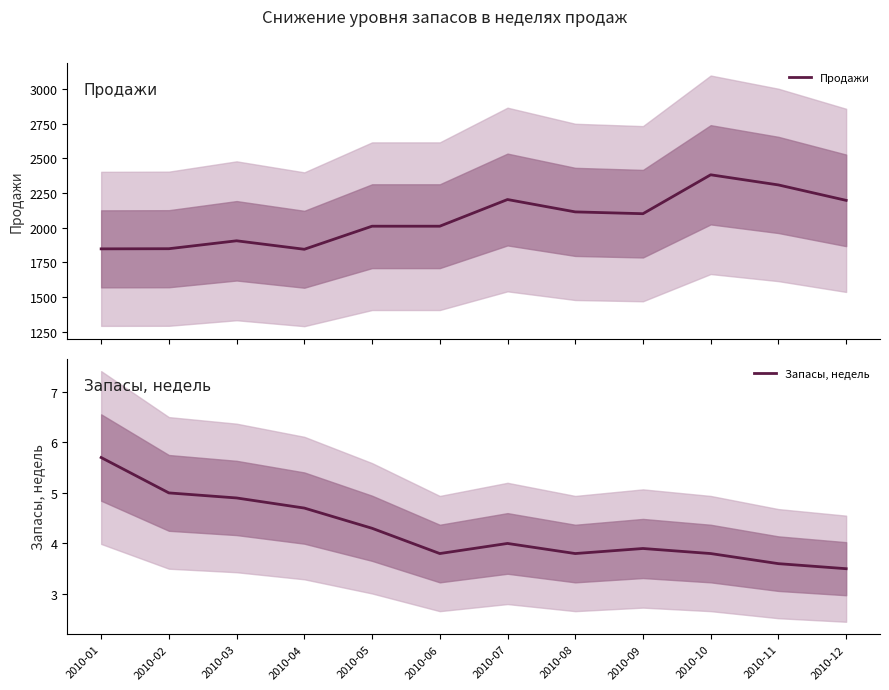

Between 2010-02 and 2010-06, which series saw the biggest shift?

Продажи